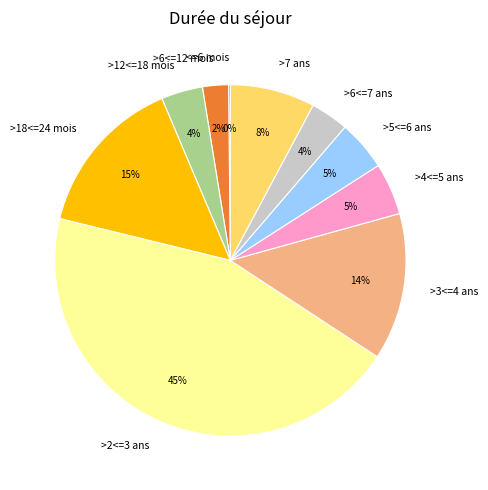

What percentage is the >4<=5 ans slice, to the nearest percent?

5%